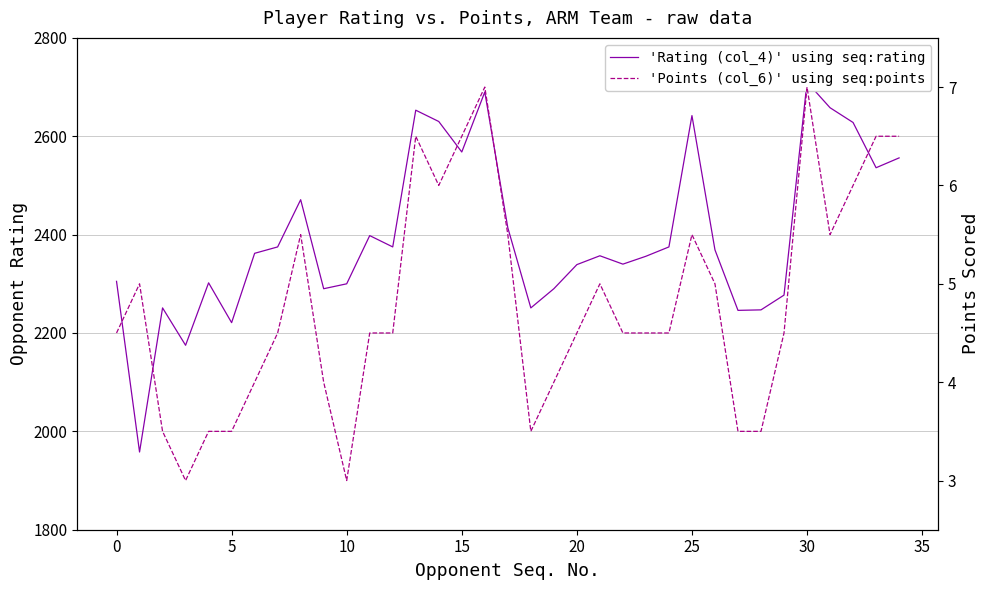

What is the label of the 31st point from the left?

30